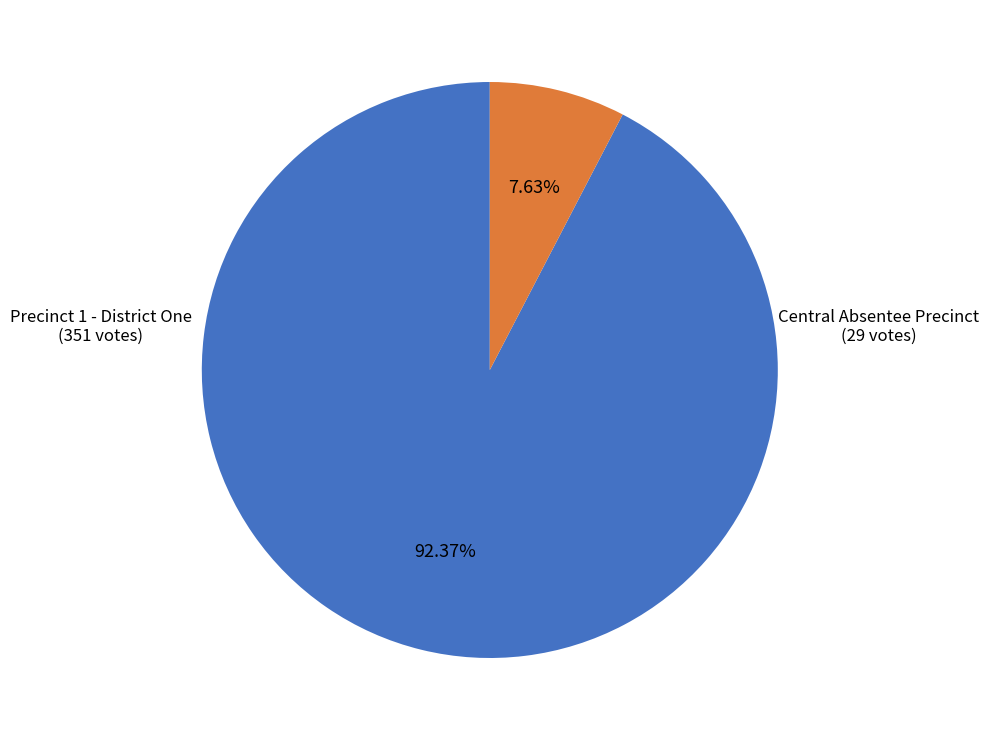

Is there any slice that represents more than half of the pie?

Yes